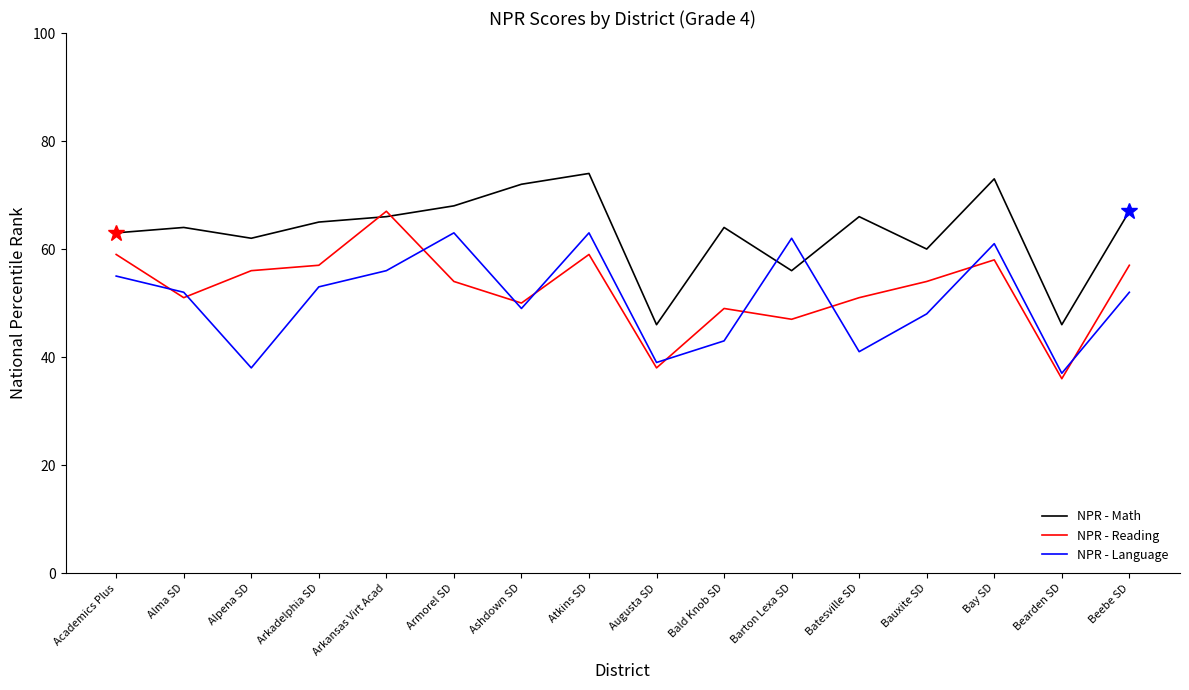

What is the sum of the NPR - Language values at Arkadelphia SD and Bauxite SD?

101